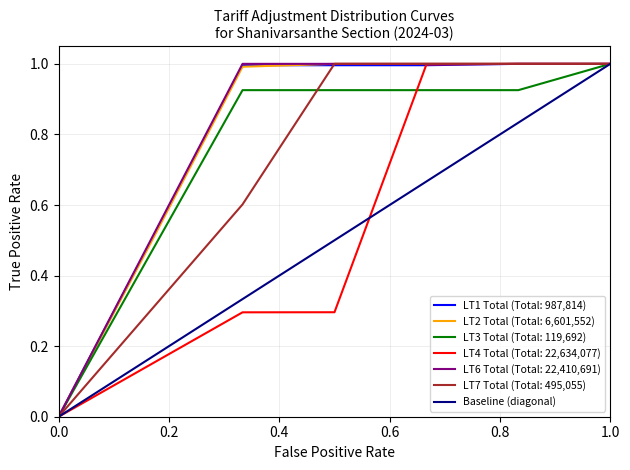

The LT1 Total (Total: 987,814) series shows 0.0 at 0.0. True or false?

True